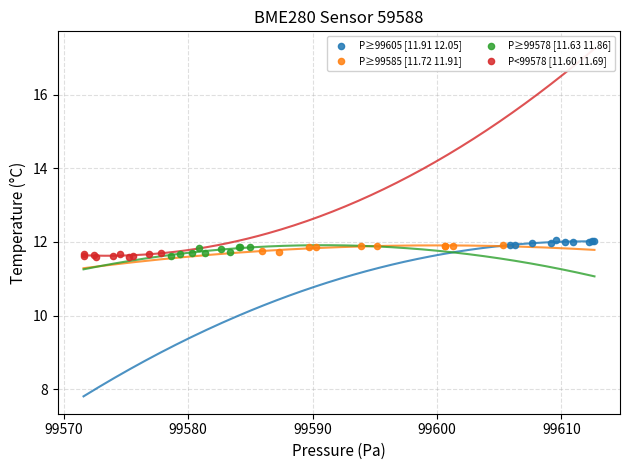

What are all the series names shown in the legend?

P≥99605 [11.91 12.05], P≥99585 [11.72 11.91], P≥99578 [11.63 11.86], P<99578 [11.60 11.69]